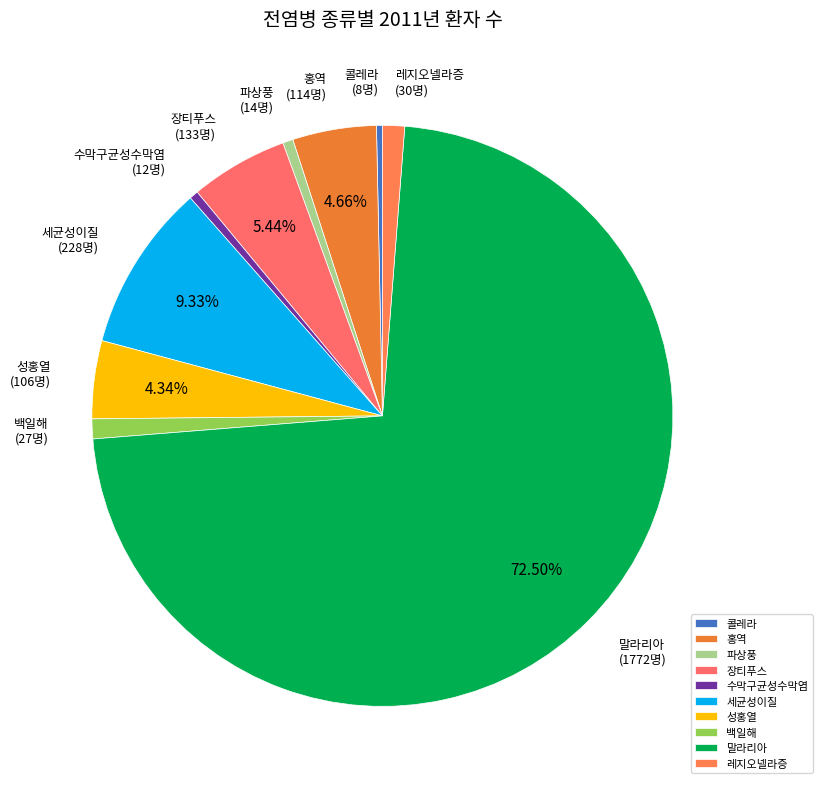

What portion of the pie excludes 말라리아?

27.5%